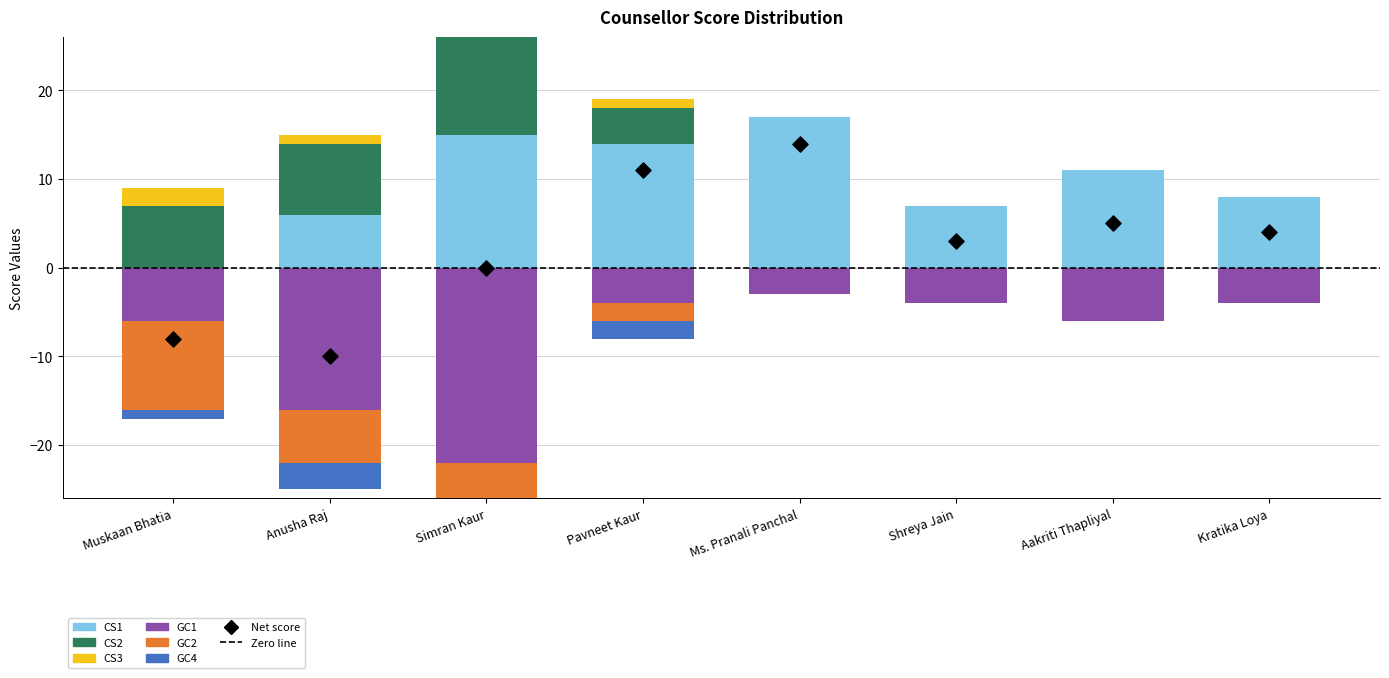

Which series contains the lowest Y value?

GC1